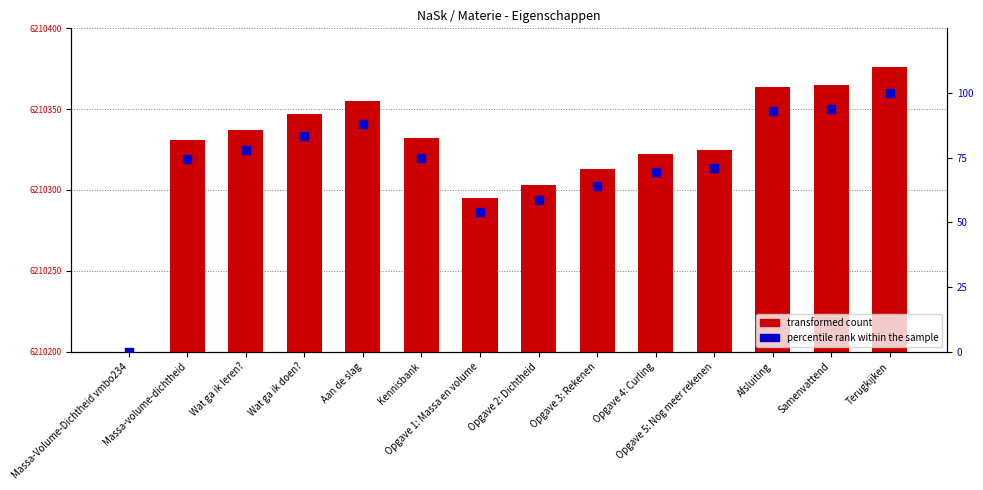

Which series has the largest total across all categories?

transformed count